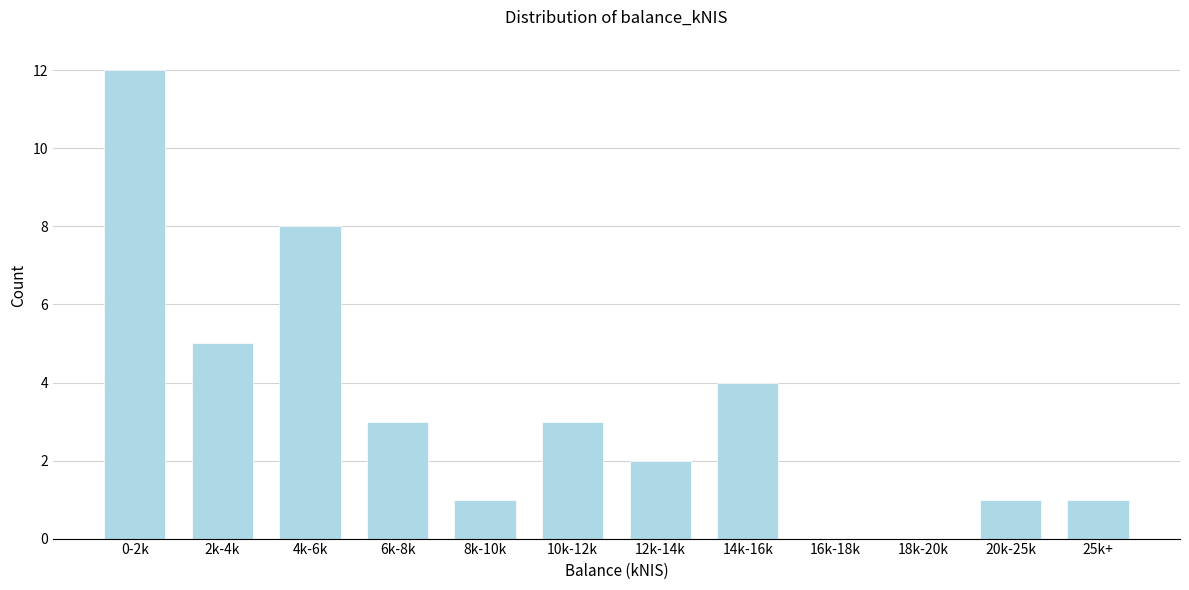

Reading left to right, extract all data points from this chart.

0-2k=12	2k-4k=5	4k-6k=8	6k-8k=3	8k-10k=1	10k-12k=3	12k-14k=2	14k-16k=4	16k-18k=0	18k-20k=0	20k-25k=1	25k+=1